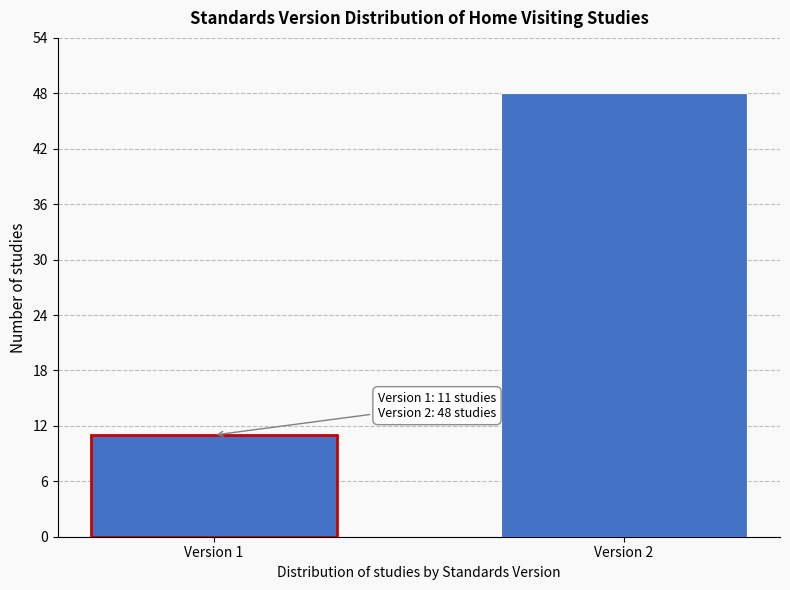

Reading left to right, list all the values displayed in this chart.

Version 1=11	Version 2=48